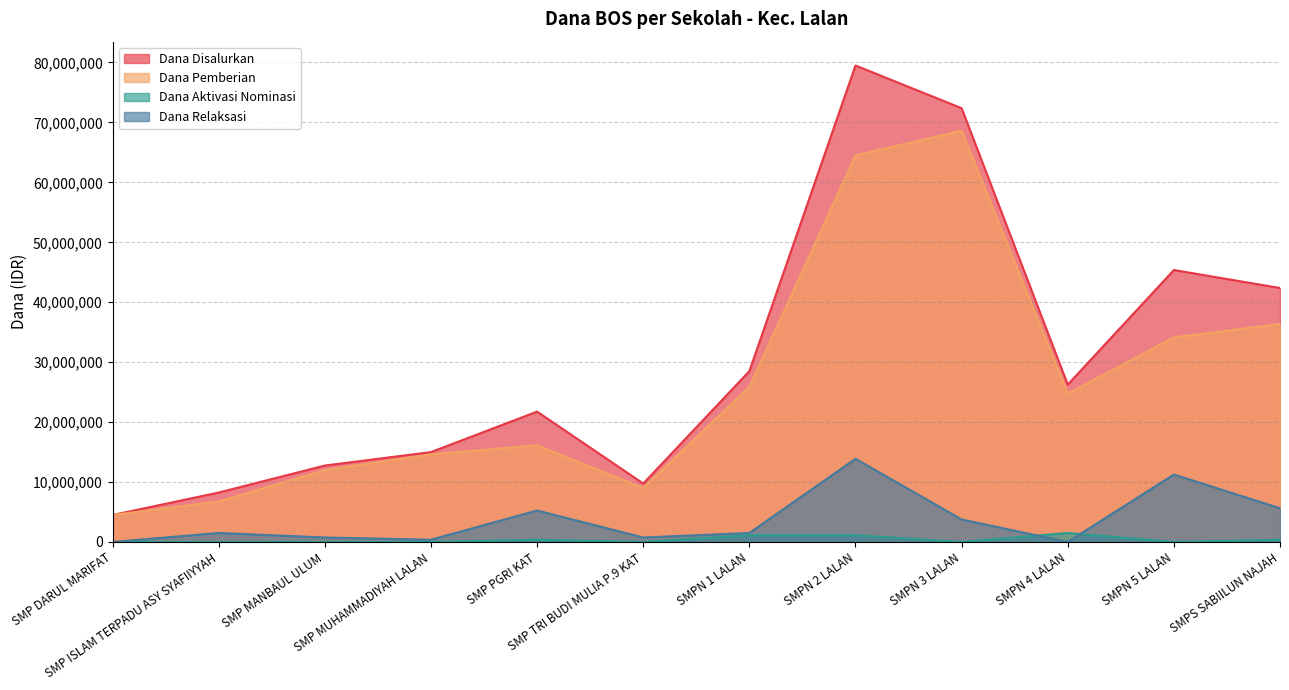

Rank the categories by Dana Aktivasi Nominasi value from highest to lowest.

SMPN 4 LALAN, SMPN 1 LALAN, SMPN 2 LALAN, SMP PGRI KAT, SMPS SABIILUN NAJAH, SMP DARUL MARIFAT, SMP ISLAM TERPADU ASY SYAFIIYYAH, SMP MANBAUL ULUM, SMP MUHAMMADIYAH LALAN, SMP TRI BUDI MULIA P.9 KAT, SMPN 3 LALAN, SMPN 5 LALAN